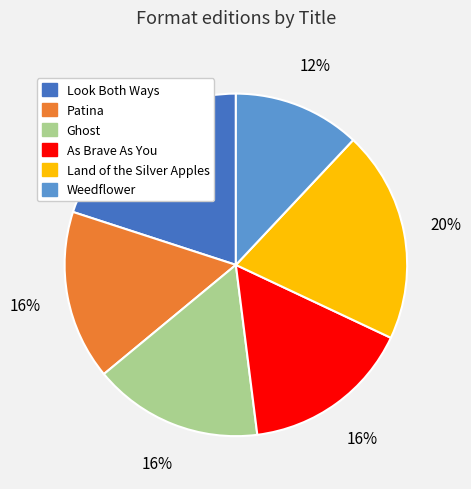

Is Weedflower the majority of the pie?

No